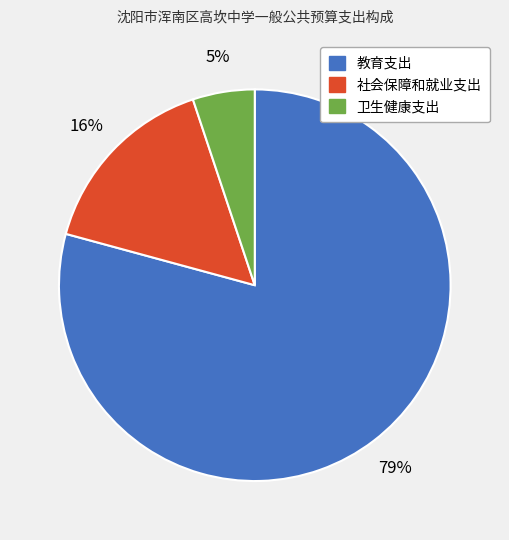

To the nearest percent, what percentage of the pie is 卫生健康支出?

5%